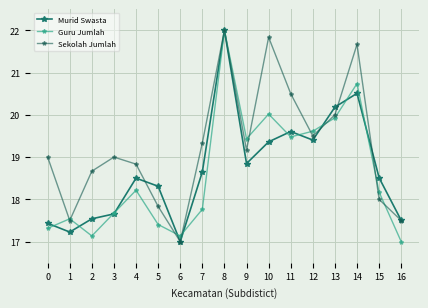

What is the value of the Sekolah Jumlah point at the 4th from the left?

19.0